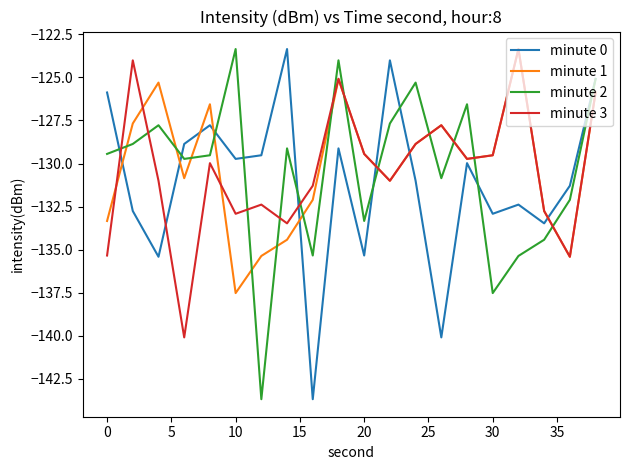

What is the greatest value displayed?

-123.4